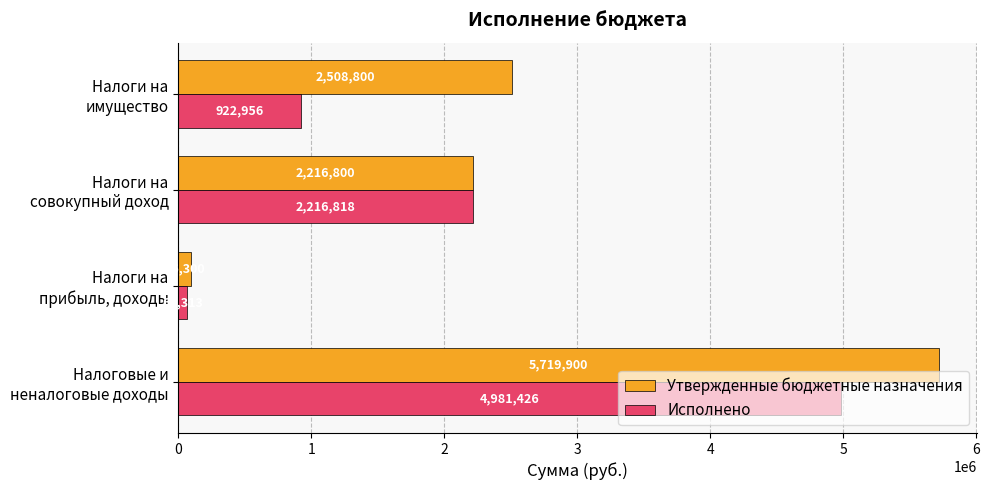

Which series has the largest range (max minus min)?

Утвержденные бюджетные назначения